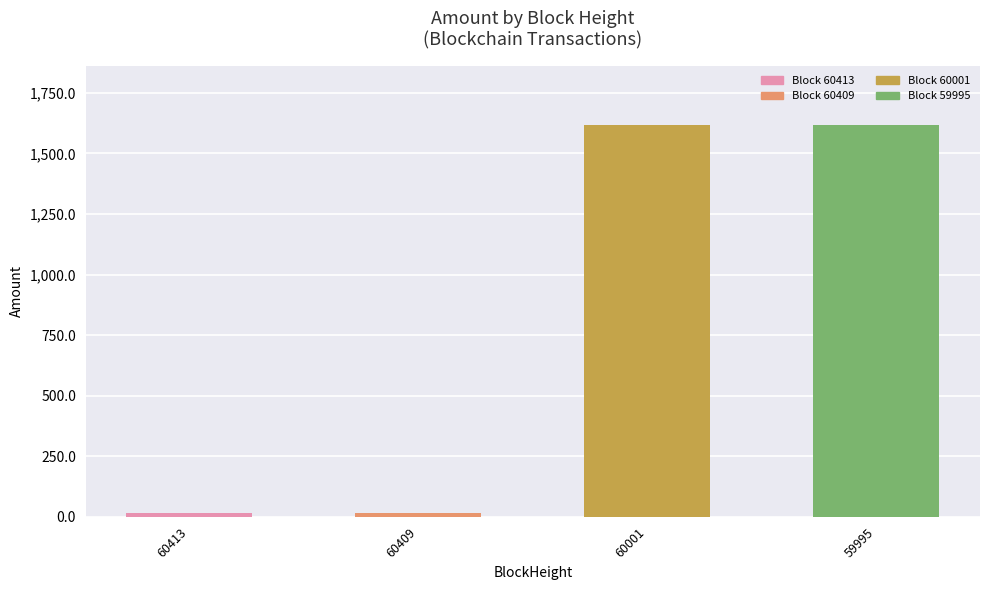

What is the maximum value shown in the chart?

1618.8